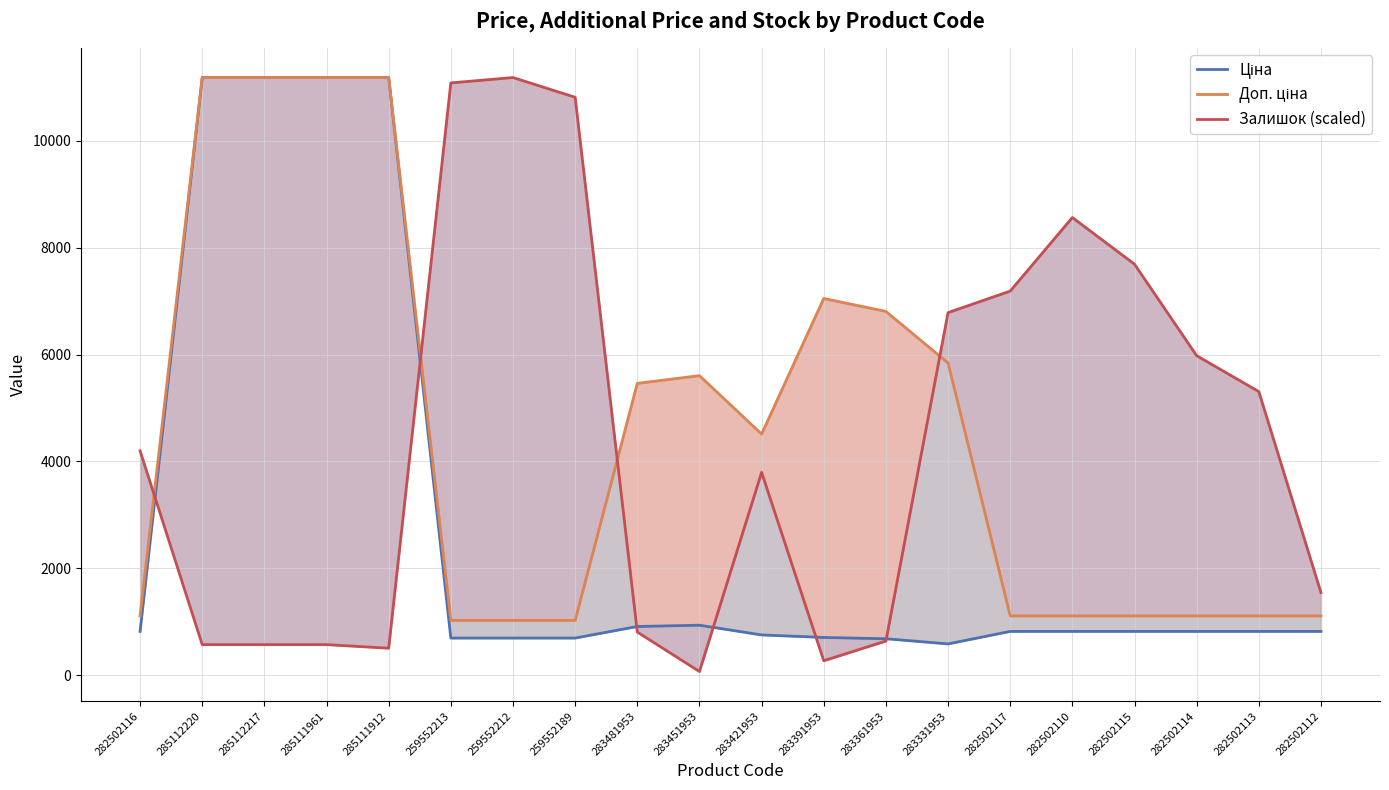

Between 283331953 and 283361953, which is larger?

283361953